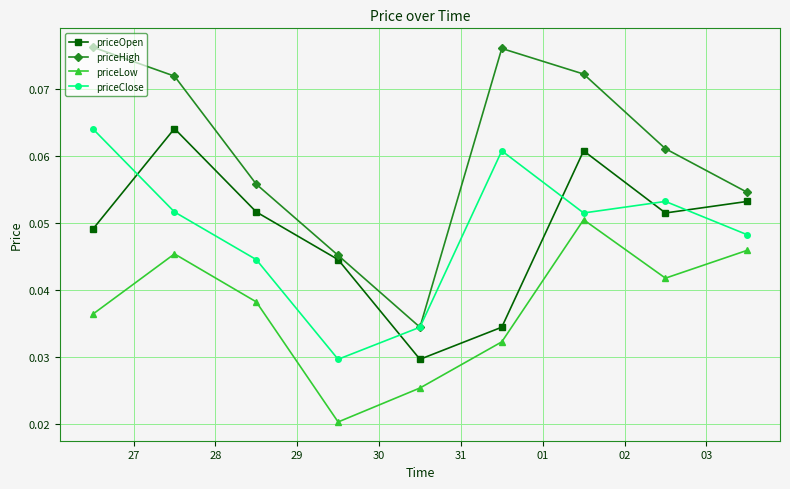

Which series has the largest range (max minus min)?

priceHigh